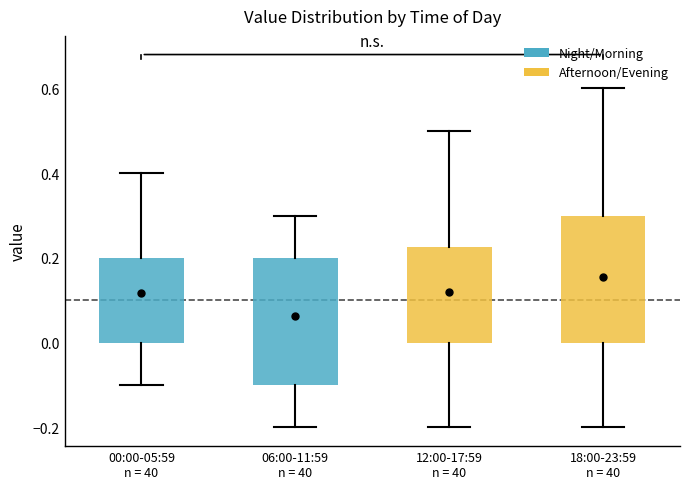

Reading left to right, transcribe this box plot: for each box, give where its median line is, the range the box spans, and where its two whiskers end, as read against the y-axis. The values are not printed on the chart, so give them approximately, as read against the axis.

00:00-05:59 n = 40: median 0.20 (drawn on the box's upper edge), box 0.00 to 0.20, whiskers -0.10 to 0.40
06:00-11:59 n = 40: median 0.10, box -0.10 to 0.20, whiskers -0.20 to 0.30
12:00-17:59 n = 40: median 0.10, box 0.00 to 0.22, whiskers -0.20 to 0.50
18:00-23:59 n = 40: median 0.10, box 0.00 to 0.30, whiskers -0.20 to 0.60